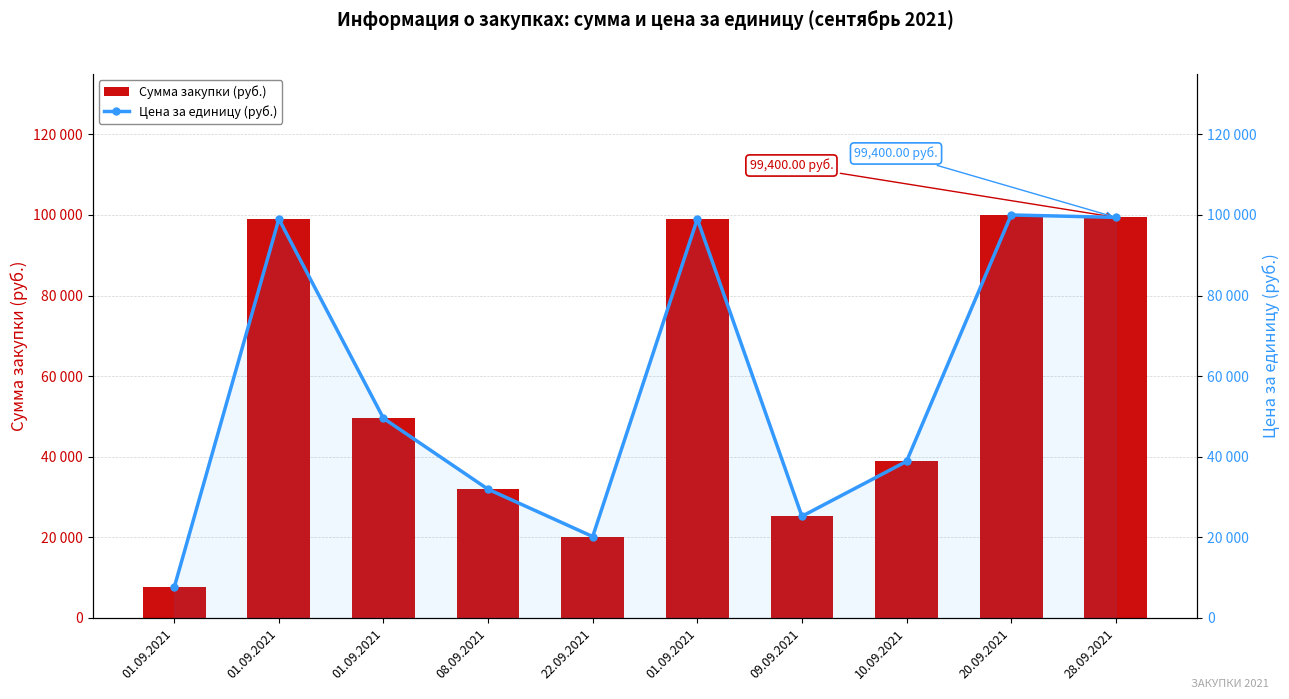

Does the chart contain any negative values?

No